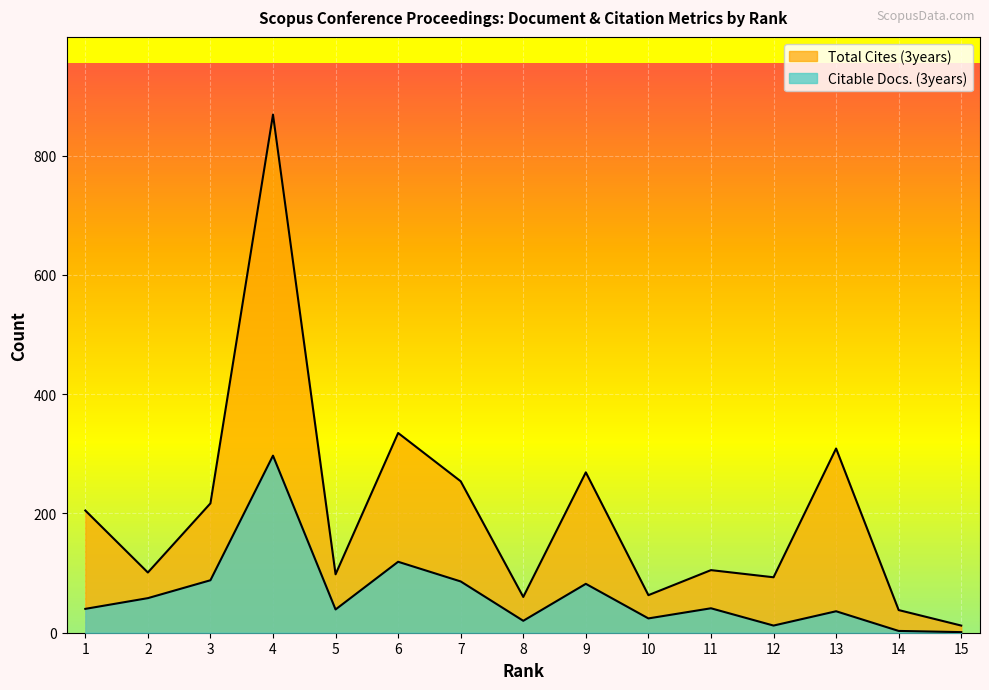

How many distinct data groups are displayed?

2